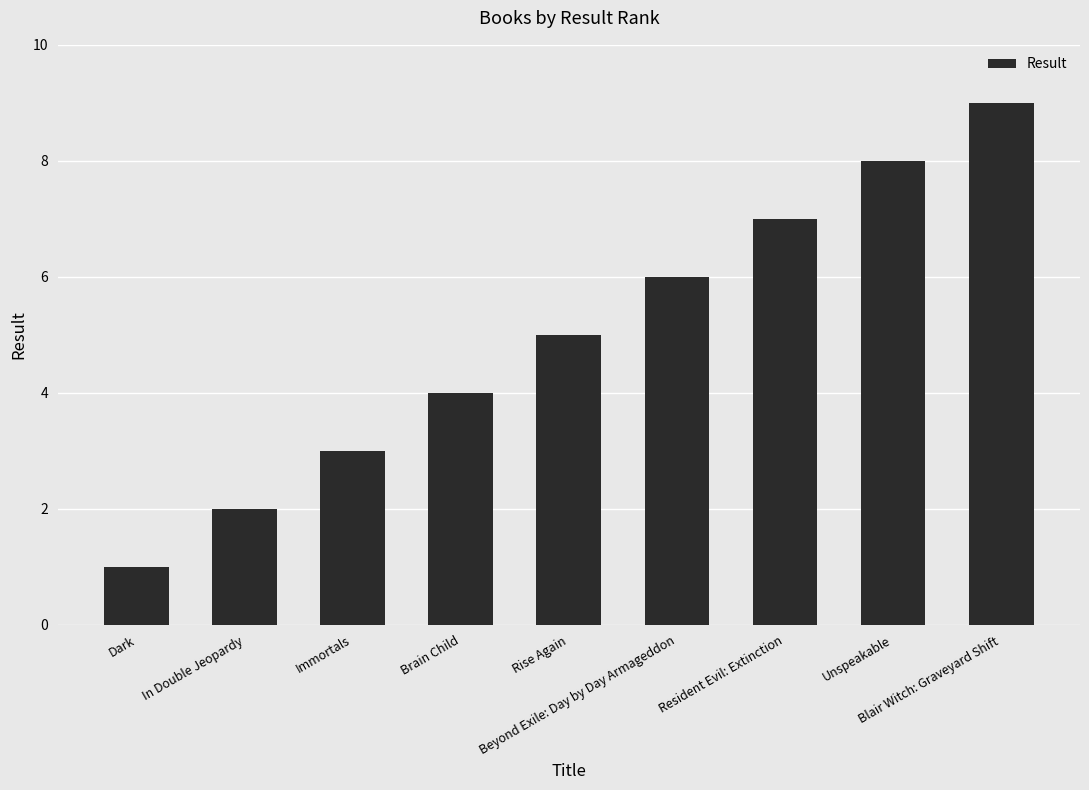

Is it true that the value at Dark is 0?

False